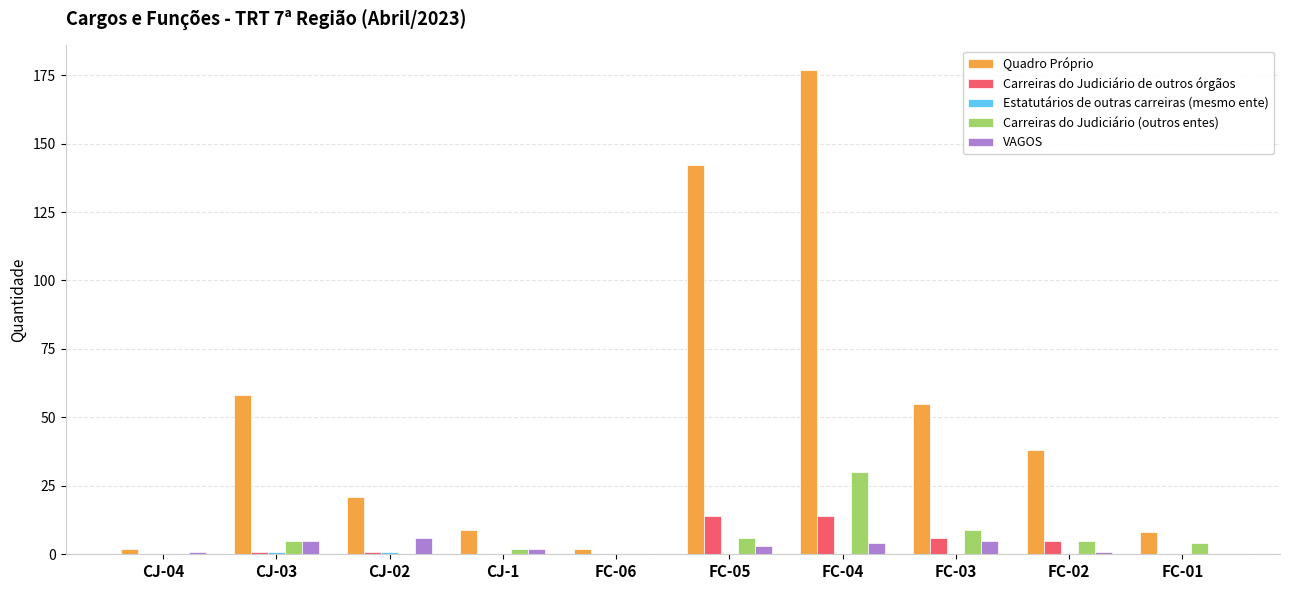

What is the difference between the VAGOS values at FC-03 and CJ-02?

1